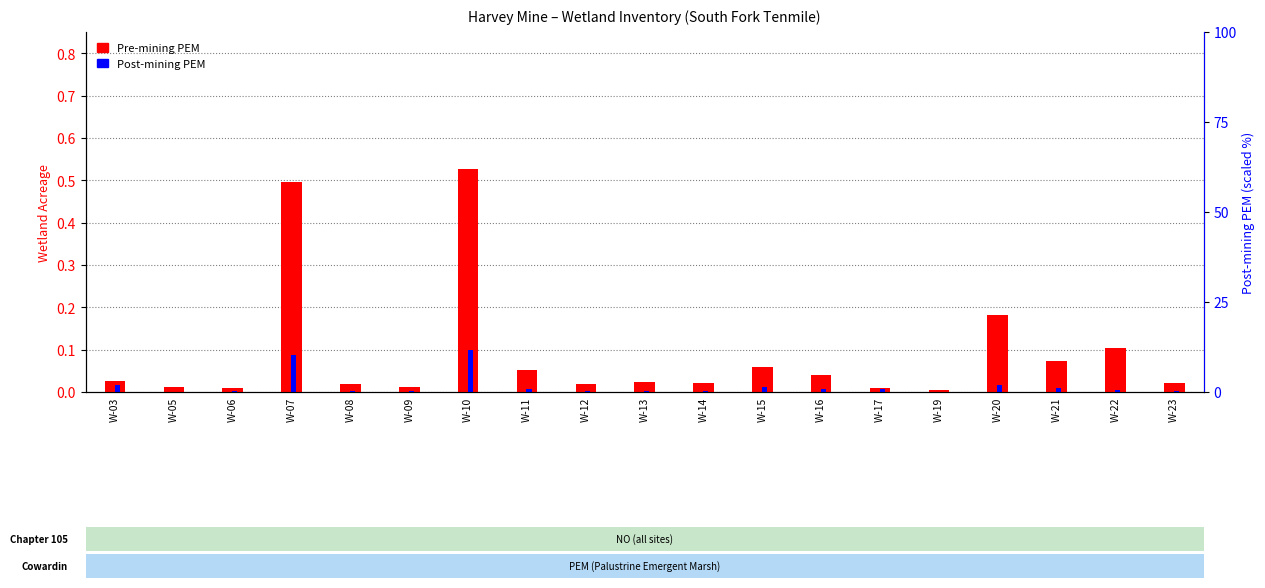

Reading left to right, extract all data points from this chart.

Pre-mining PEM: 0.0	0.0	0.0	0.5	0.0	0.0	0.5	0.1	0.0	0.0	0.0	0.1	0.0	0.0	0.0	0.2	0.1	0.1	0.0
Post-mining PEM: 0.0	0.0	0.0	0.1	0.0	0.0	0.1	0.0	0.0	0.0	0.0	0.0	0.0	0.0	0.0	0.0	0.0	0.0	0.0